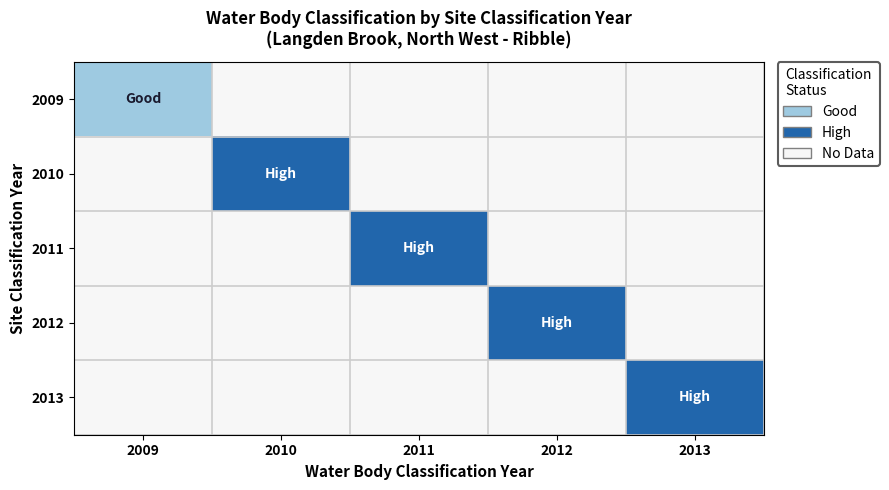

Between 2010 and 2012, which is larger?

2010